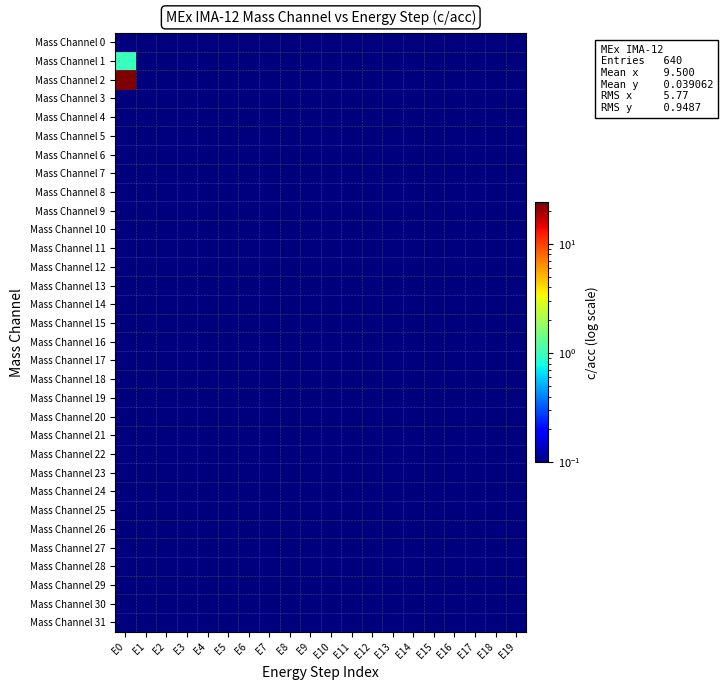

Which series changed the most between E8 and E16?

Mass Channel 0